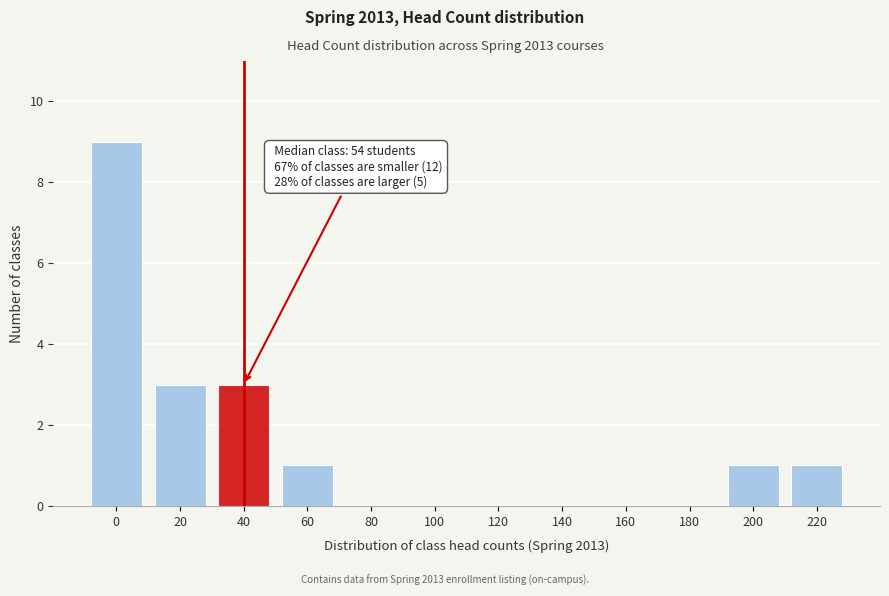

Reading right to left, what are all the values shown in this chart?

220=1	200=1	180=0	160=0	140=0	120=0	100=0	80=0	60=1	40=3	20=3	0=9